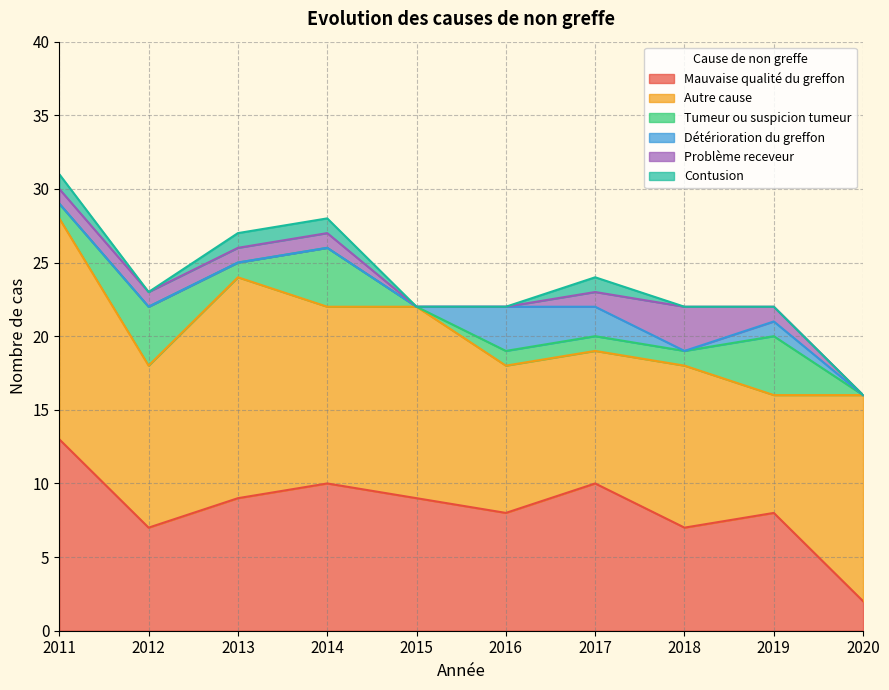

Does the chart display data point markers on the line(s)?

No